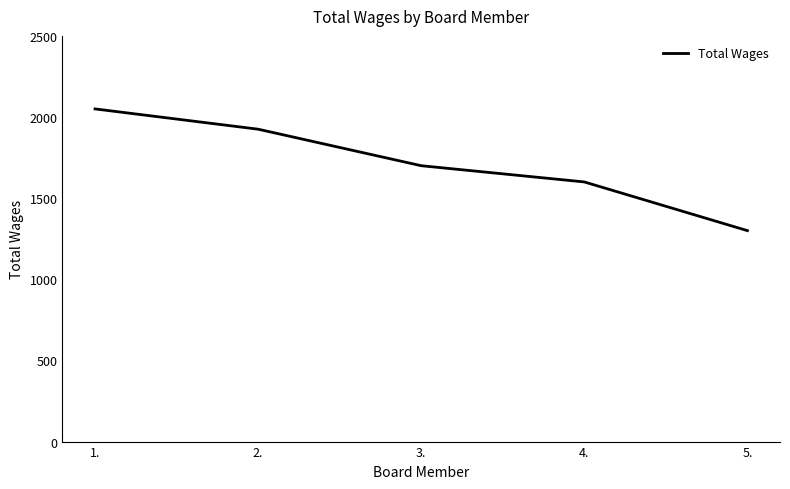

True or false: the data has more than 1 interior local peaks.

False